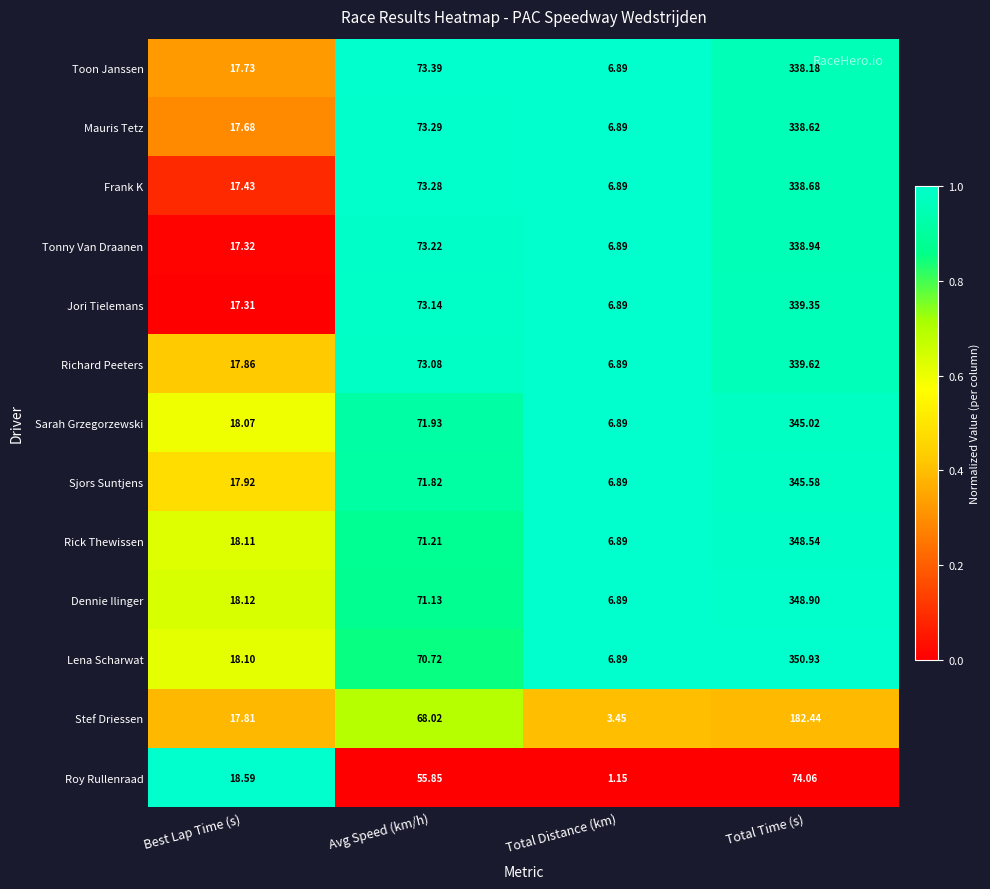

What is the greatest value displayed?

350.9